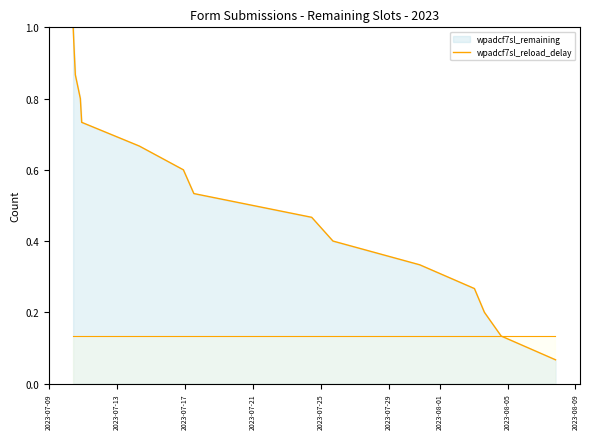

What is the label of the 10th point from the right?

2023-07-14 07:26:46